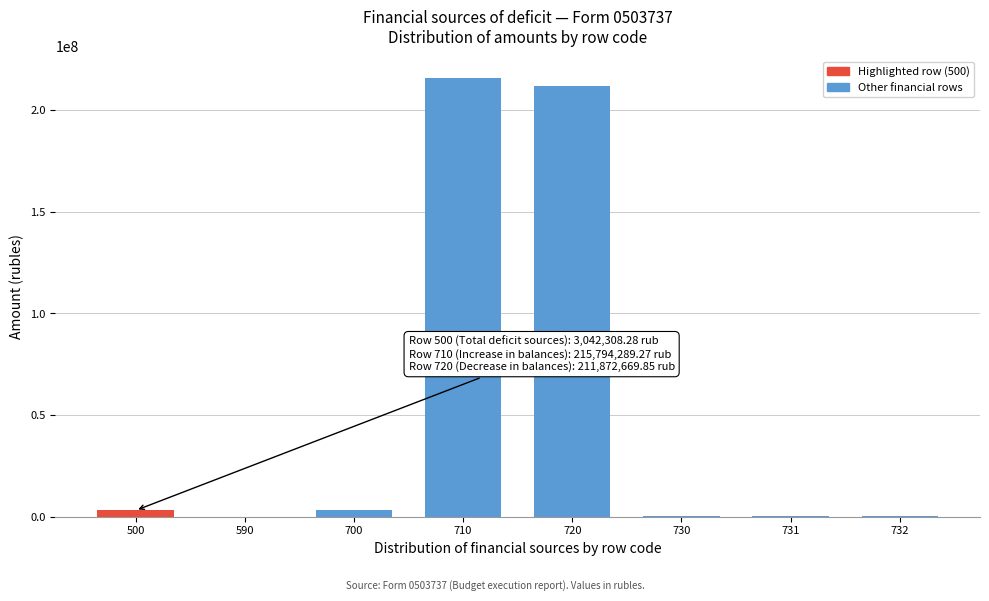

The value at 590 is 0.0. True or false?

True